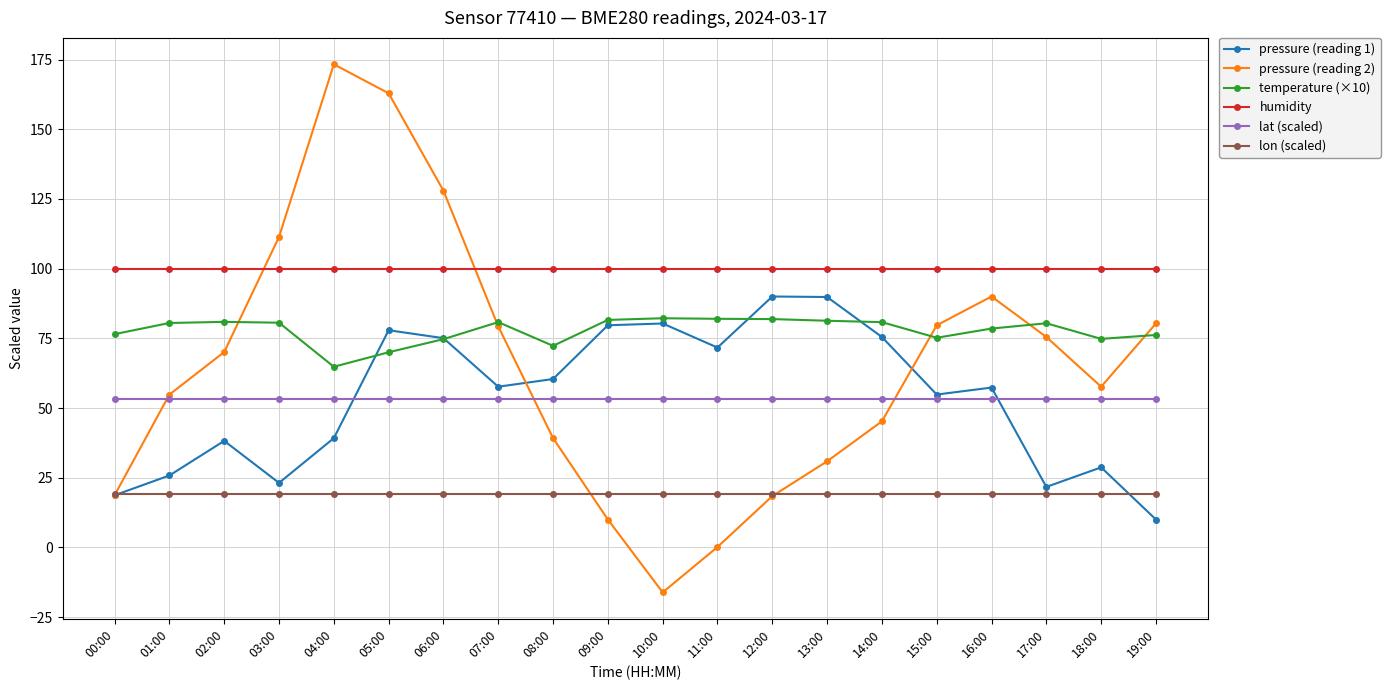

What is the label of the 7th point from the left?

06:00